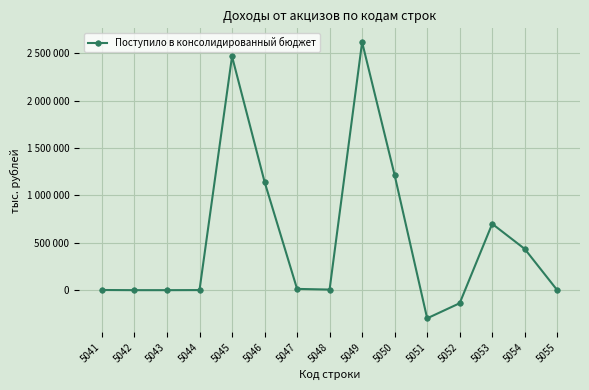

Does the chart have visible grid lines?

Yes